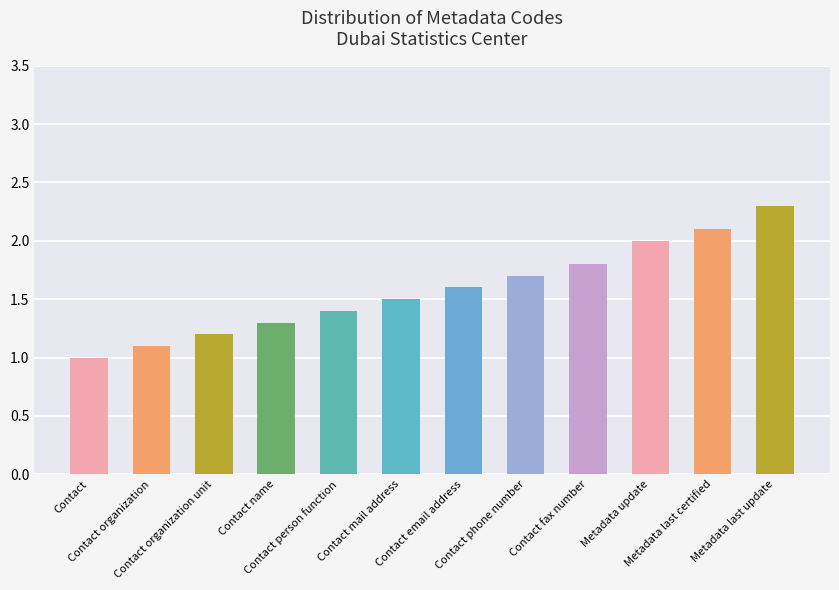

Reading left to right, extract all data points from this chart.

Contact=1.0	Contact organization=1.1	Contact organization unit=1.2	Contact name=1.3	Contact person function=1.4	Contact mail address=1.5	Contact email address=1.6	Contact phone number=1.7	Contact fax number=1.8	Metadata update=2.0	Metadata last certified=2.1	Metadata last update=2.3